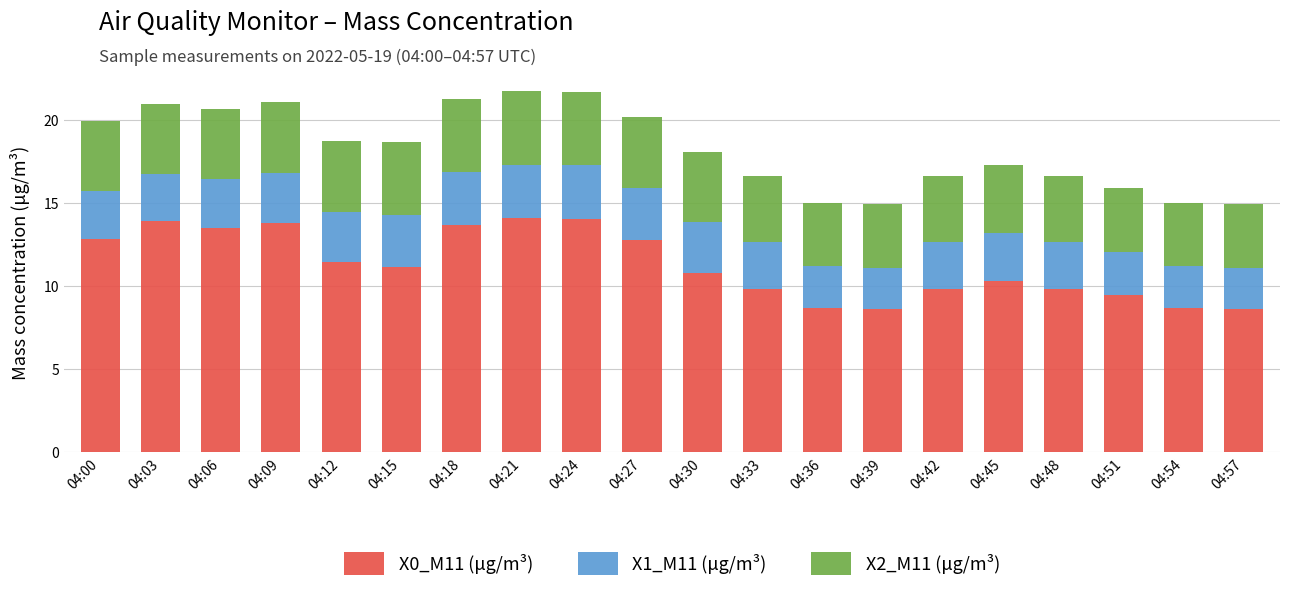

How many values in the X0_M11 (μg/m³) series exceed 11?

10